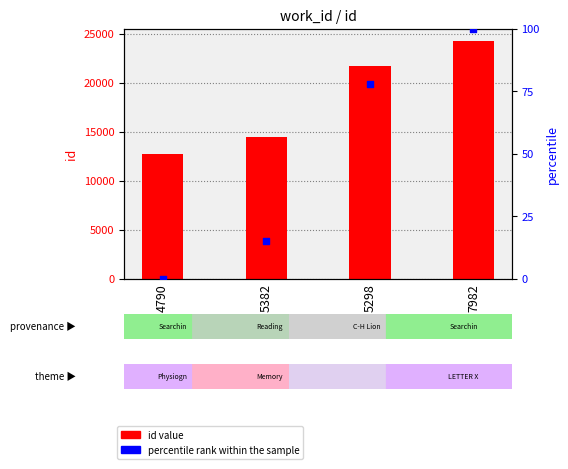

At which category is the sum across all series the highest?

7982